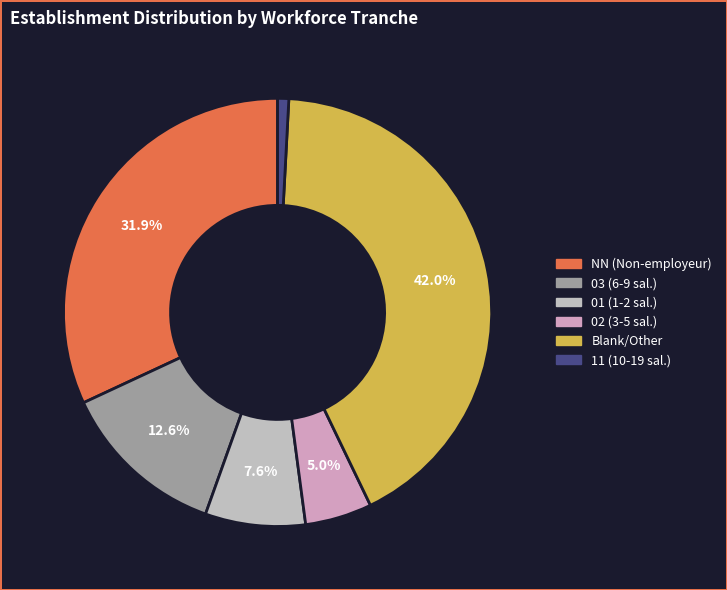

How many slices are in this pie chart?

6